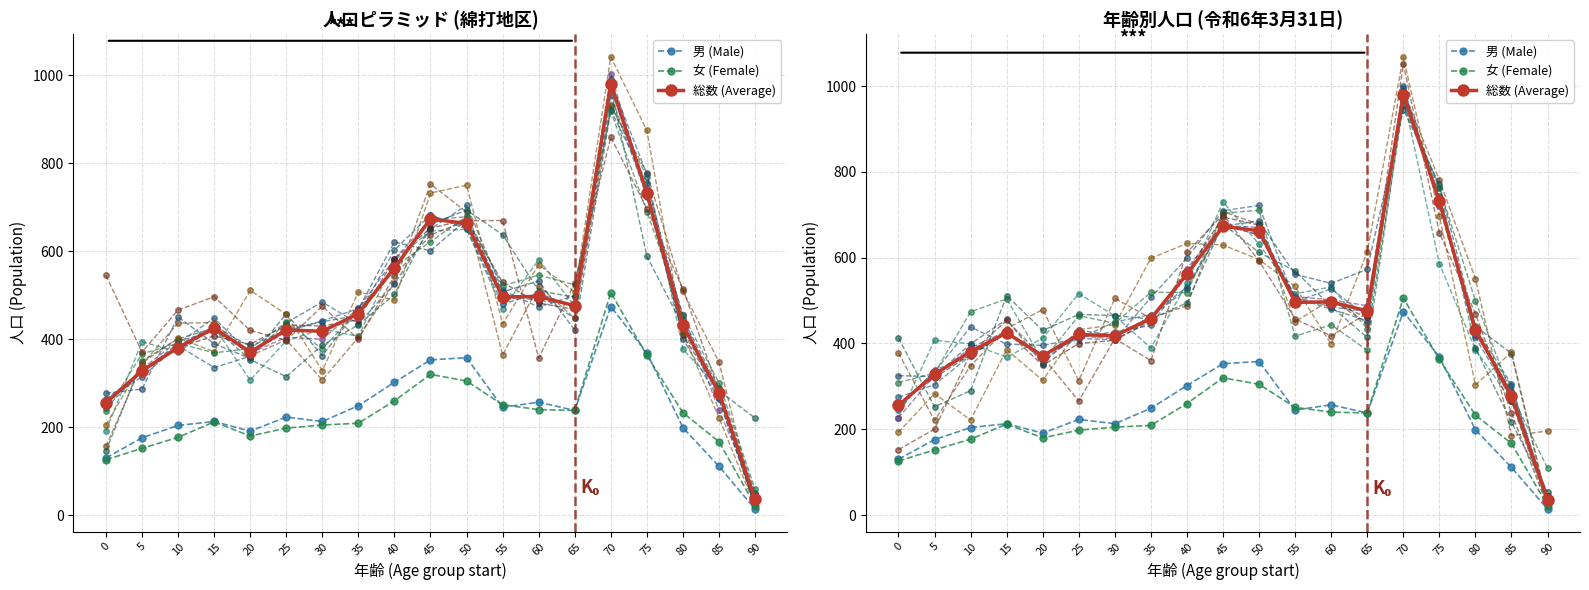

Reading left to right, what are all the values shown in this chart?

男 (Male): 130	176	204	213	191	223	213	249	302	353	358	245	257	238	474	369	199	111	14
女 (Female): 126	152	177	212	180	198	205	209	260	320	305	251	240	238	506	363	233	167	22
総数 (Average): 256	328	381	425	371	421	418	458	562	673	663	496	497	476	980	732	432	278	36